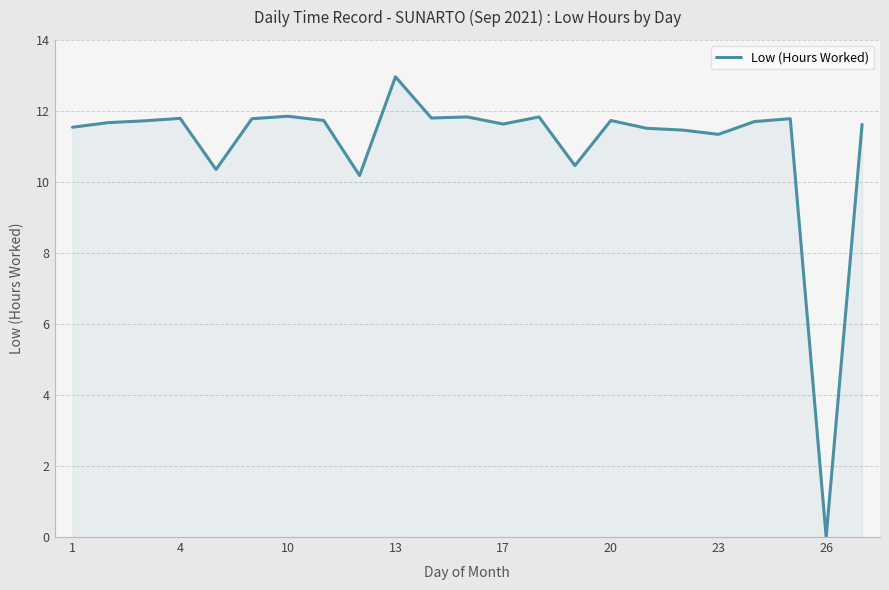

What is the maximum value shown in the chart?

13.0